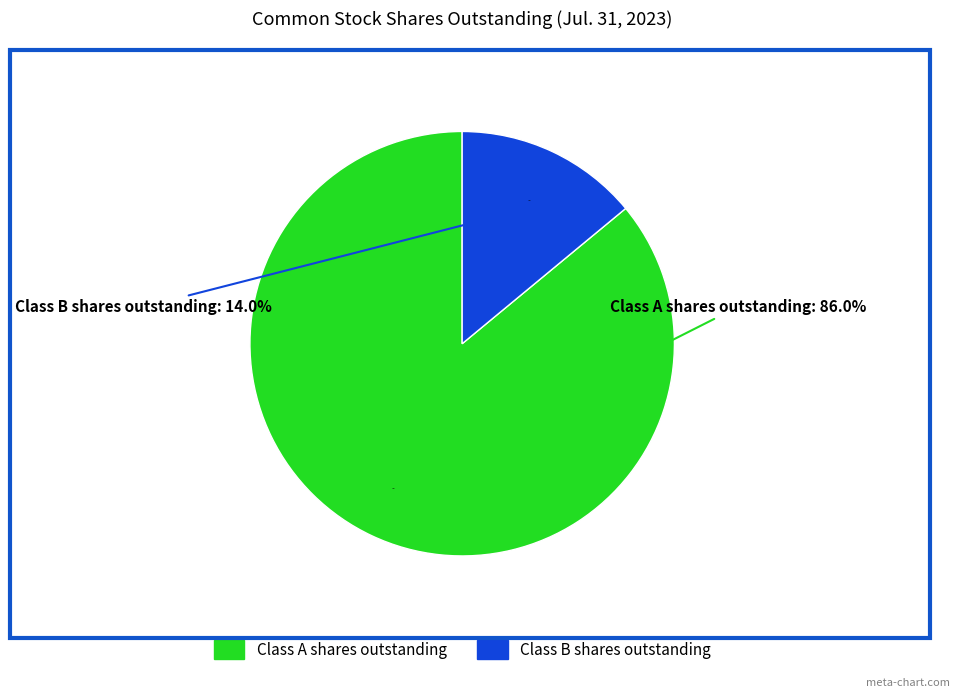

Does Class B shares outstanding account for over 50% of the chart?

No